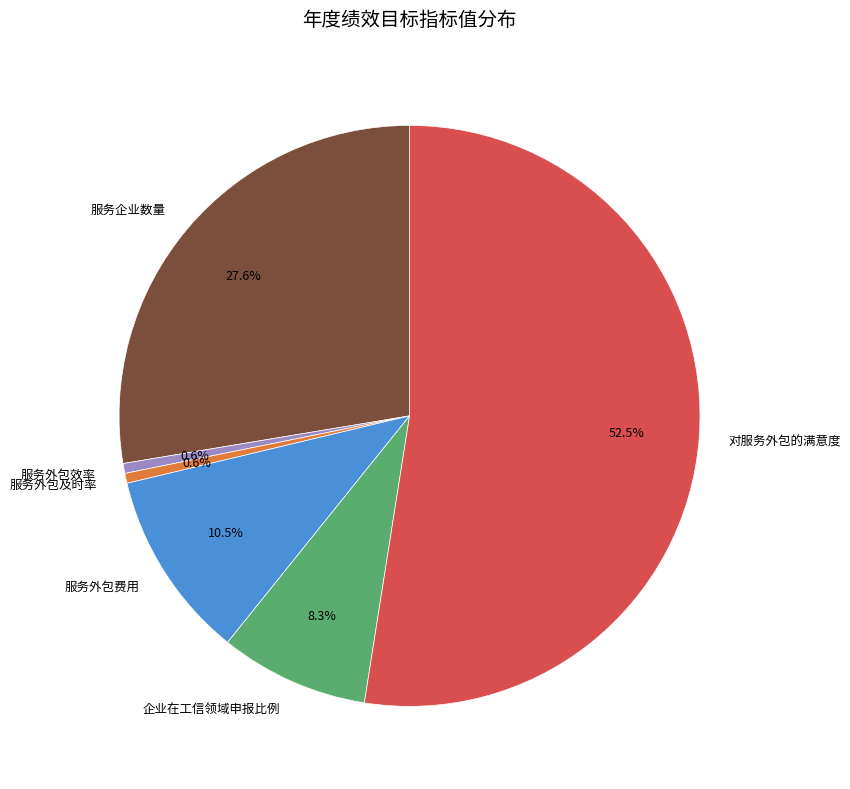

Count the number of slices in the pie.

6